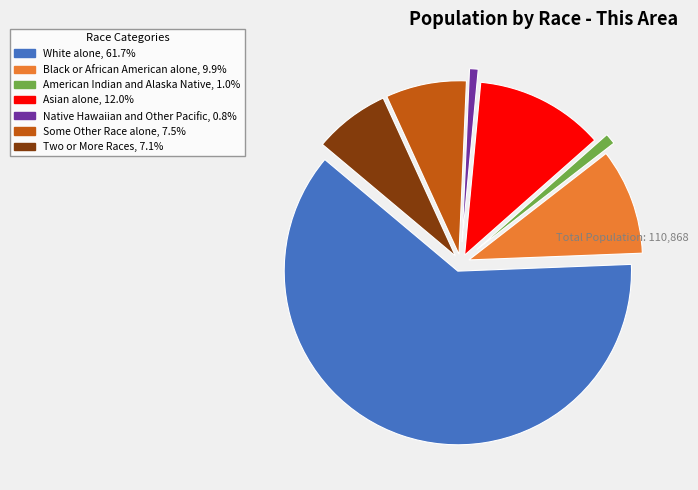

Does Asian alone account for over 50% of the chart?

No